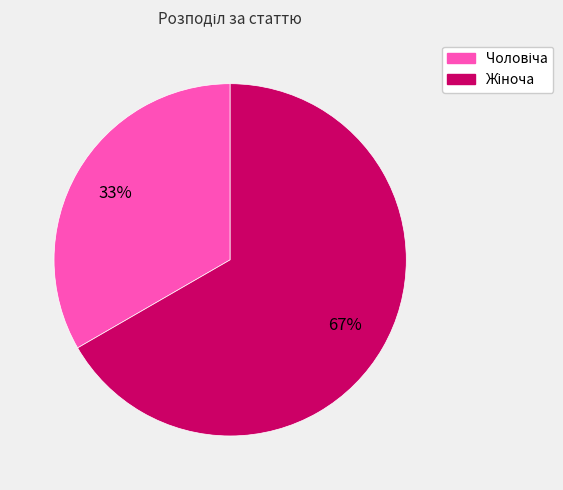

Is there a majority slice in this chart?

Yes